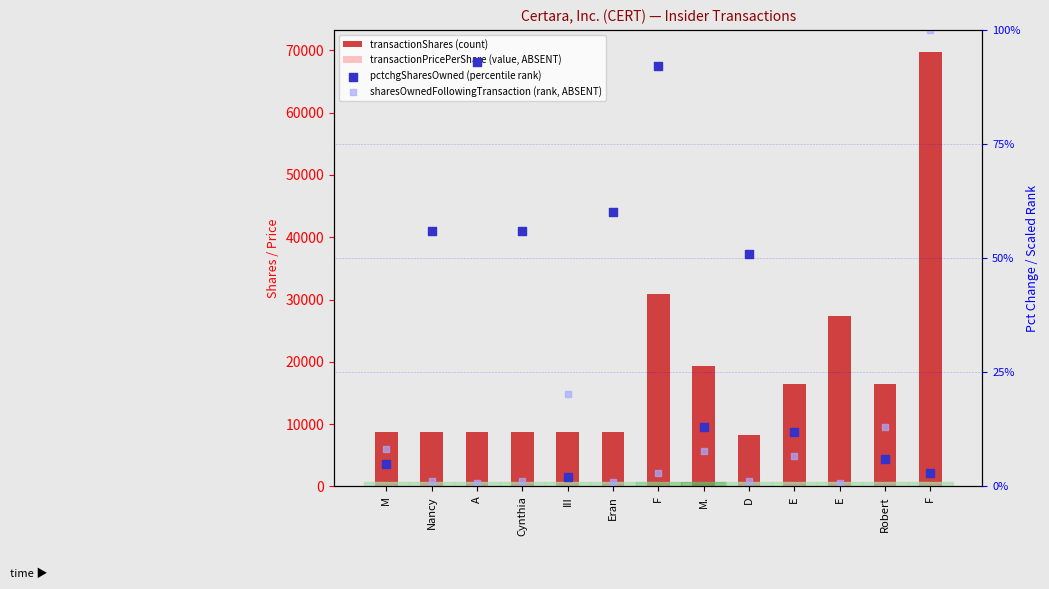

At which category is the sum across all series the highest?

F